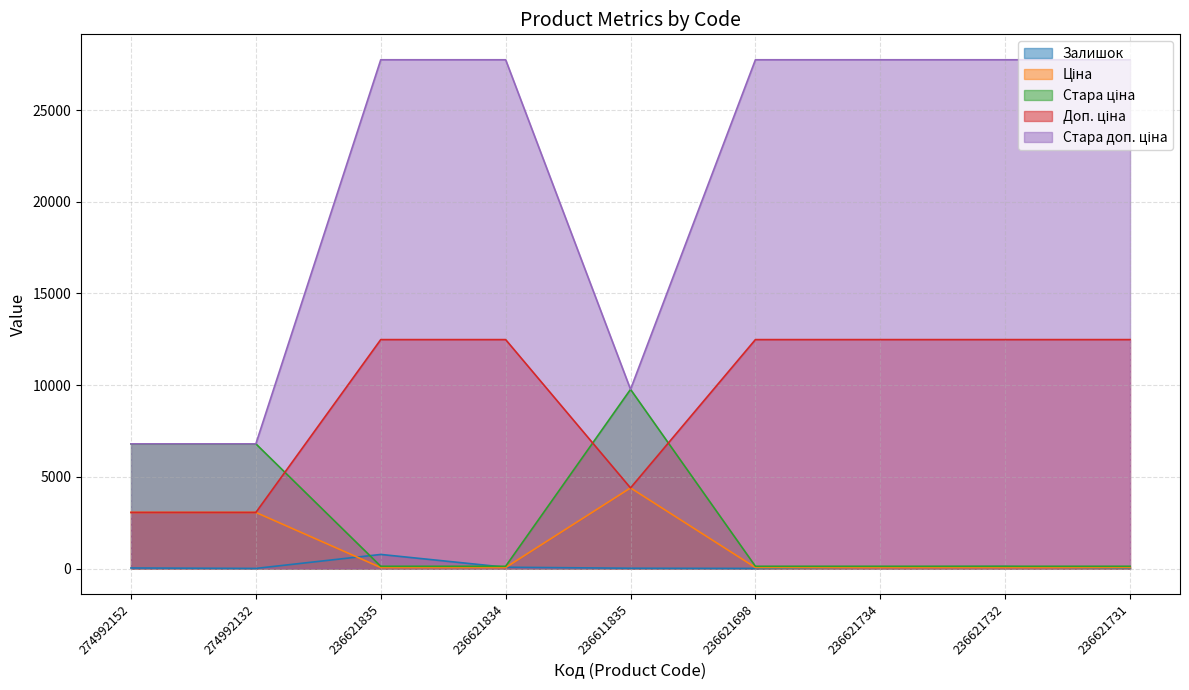

What position from the left is 236611835?

5